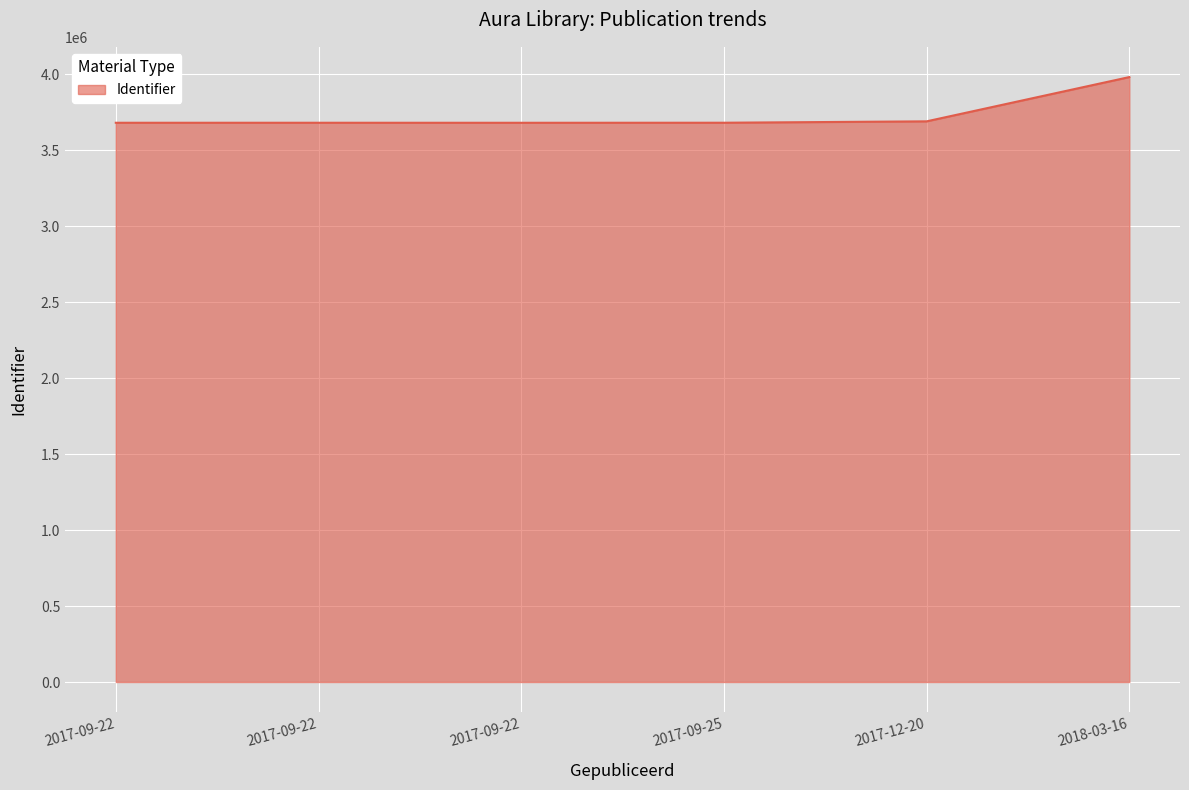

What is the minimum value shown in the chart?

3680912